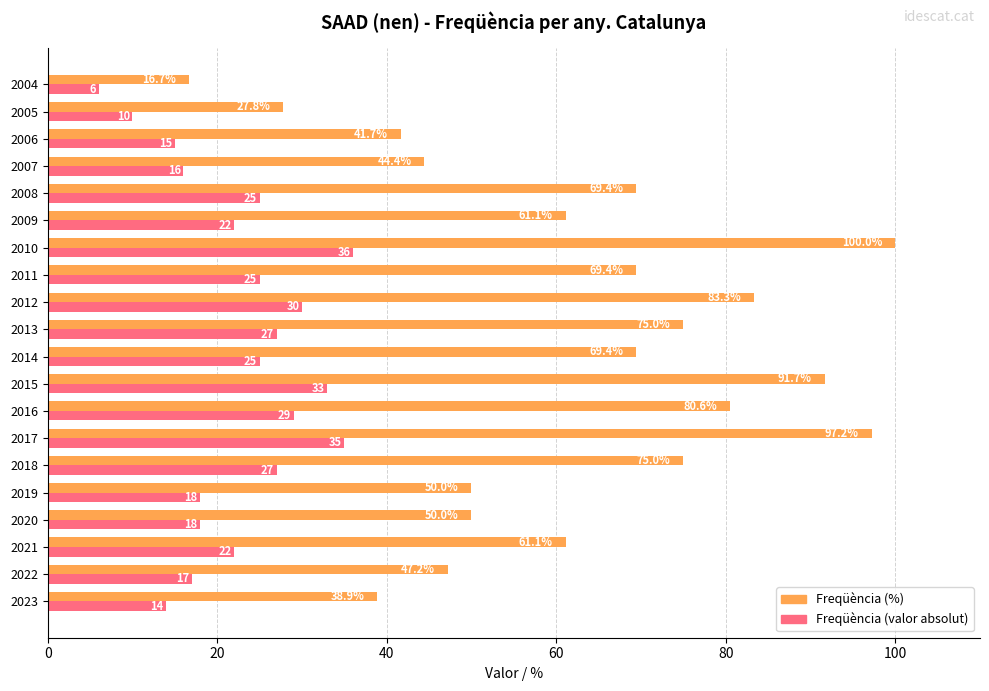

What is the difference between the highest and lowest values at 2010?

64.0